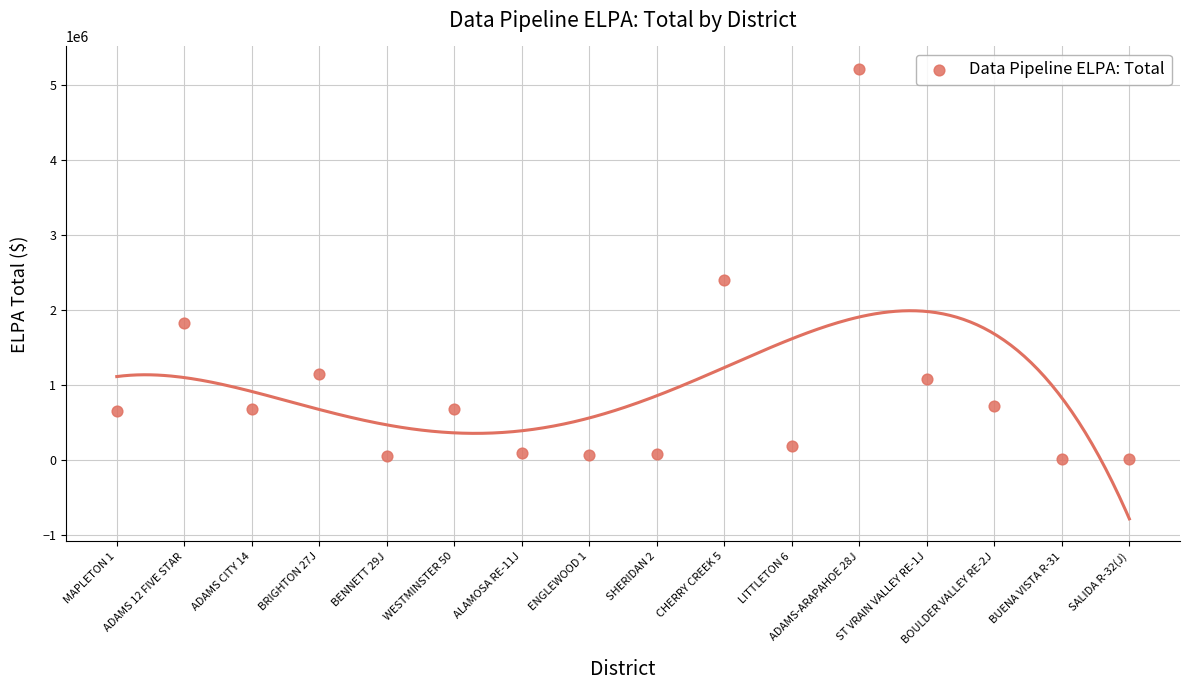

What Y value in the scatter plot is closest to 2613518?

2401275.8